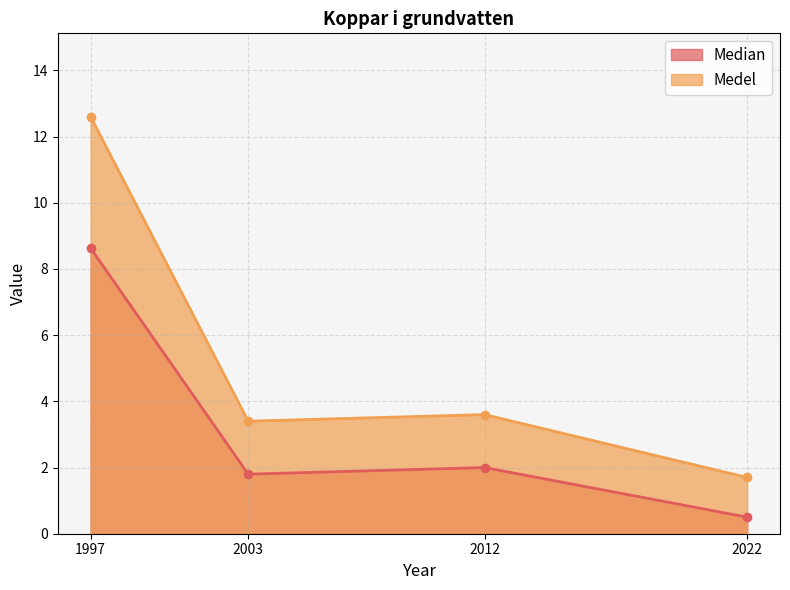

Reading left to right, transcribe all the data shown in this chart.

Median: 8.6	1.8	2.0	0.5
Medel: 12.6	3.4	3.6	1.7